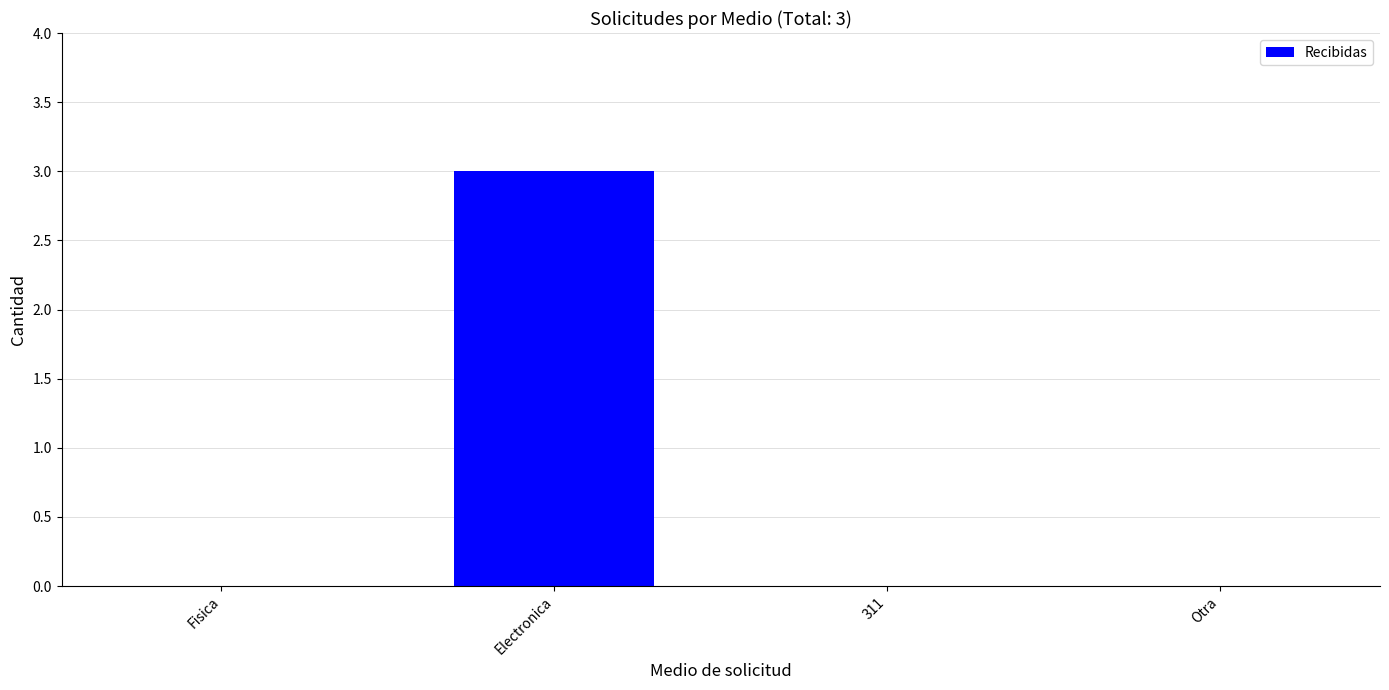

Reading left to right, extract all data points from this chart.

Fisica=0	Electronica=3	311=0	Otra=0